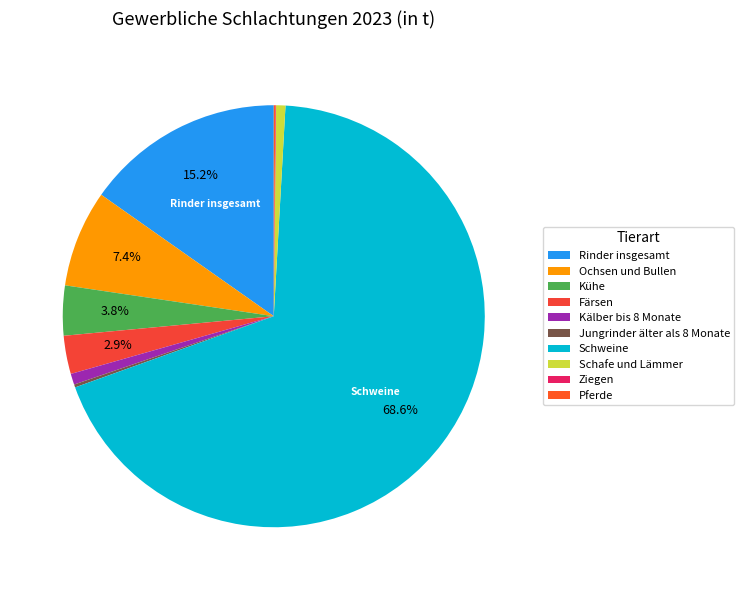

How much of the chart is everything except Ziegen?

99.9%